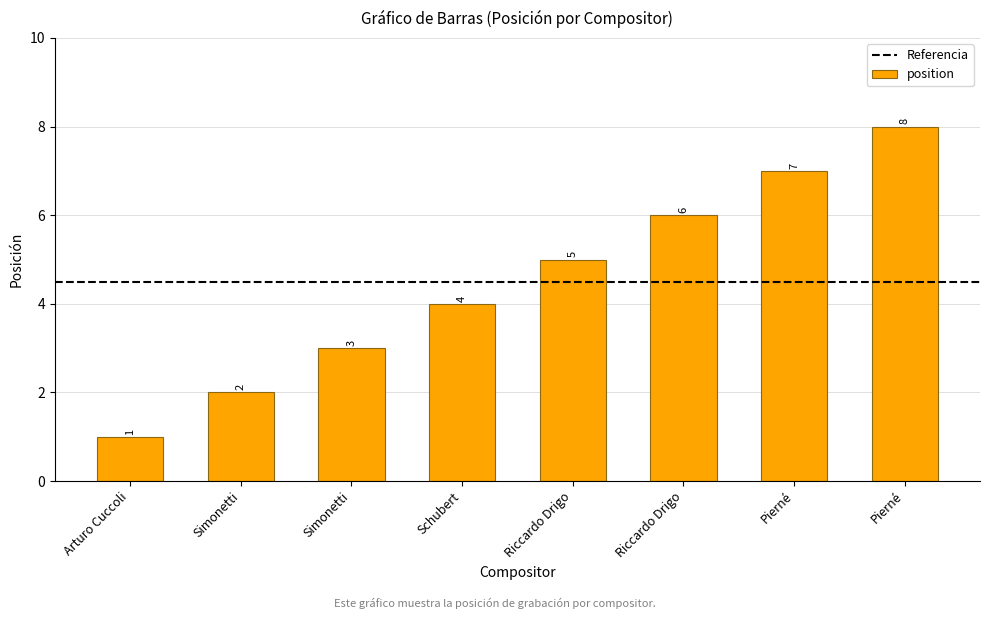

Does the chart contain stacked bars?

No